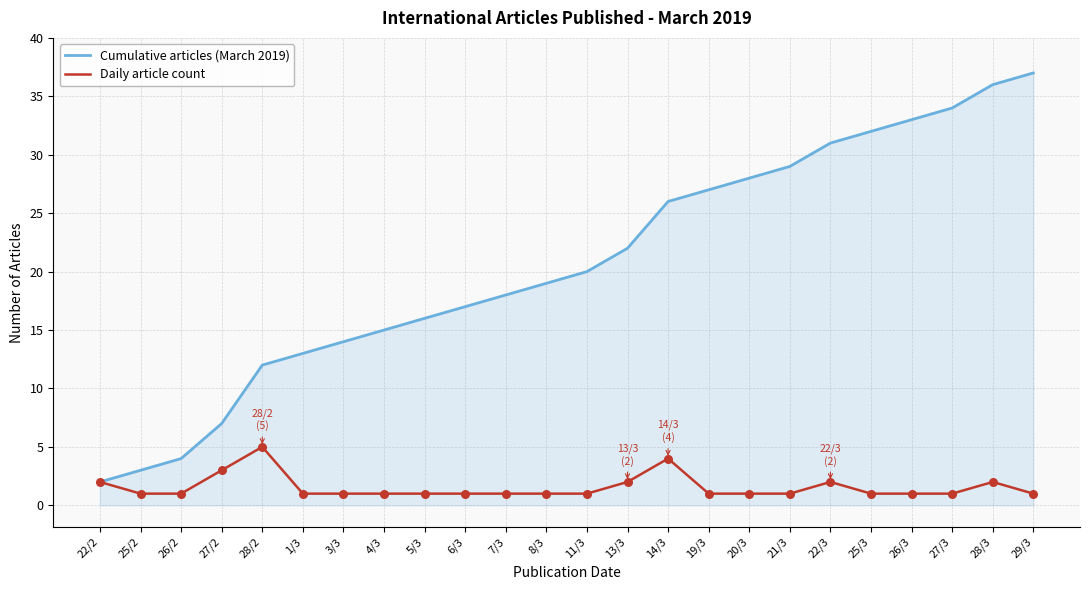

Which series has the largest range (max minus min)?

Cumulative articles (March 2019)